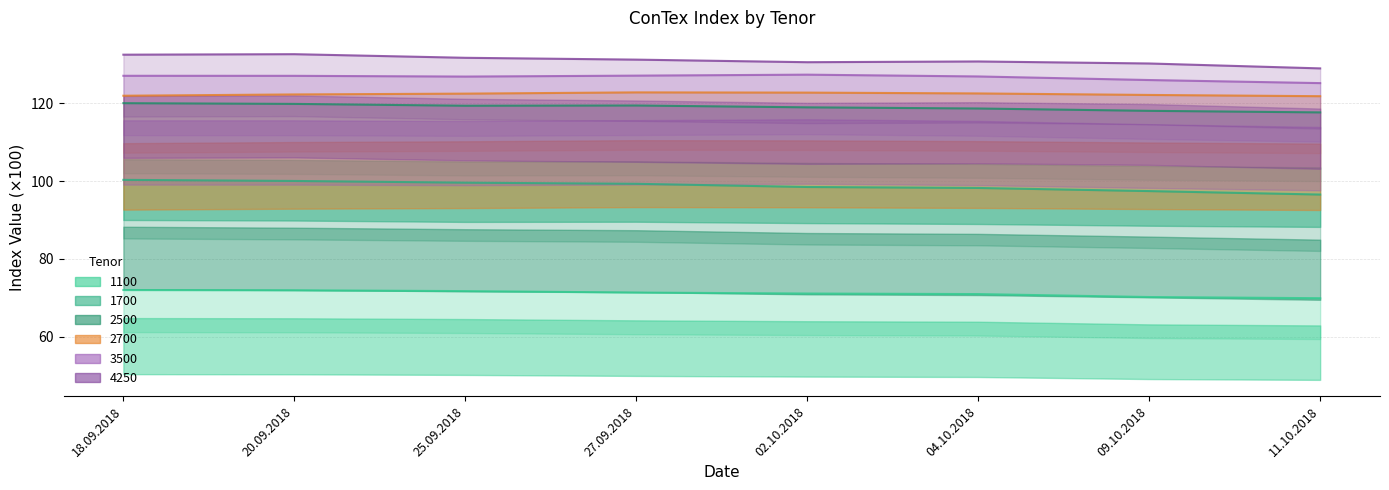

At which category is the sum across all series the highest?

18.09.2018